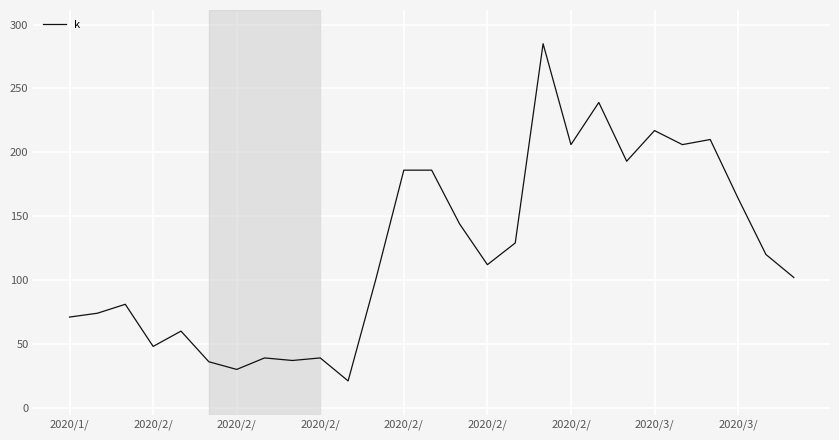

What is the maximum value shown in the chart?

285